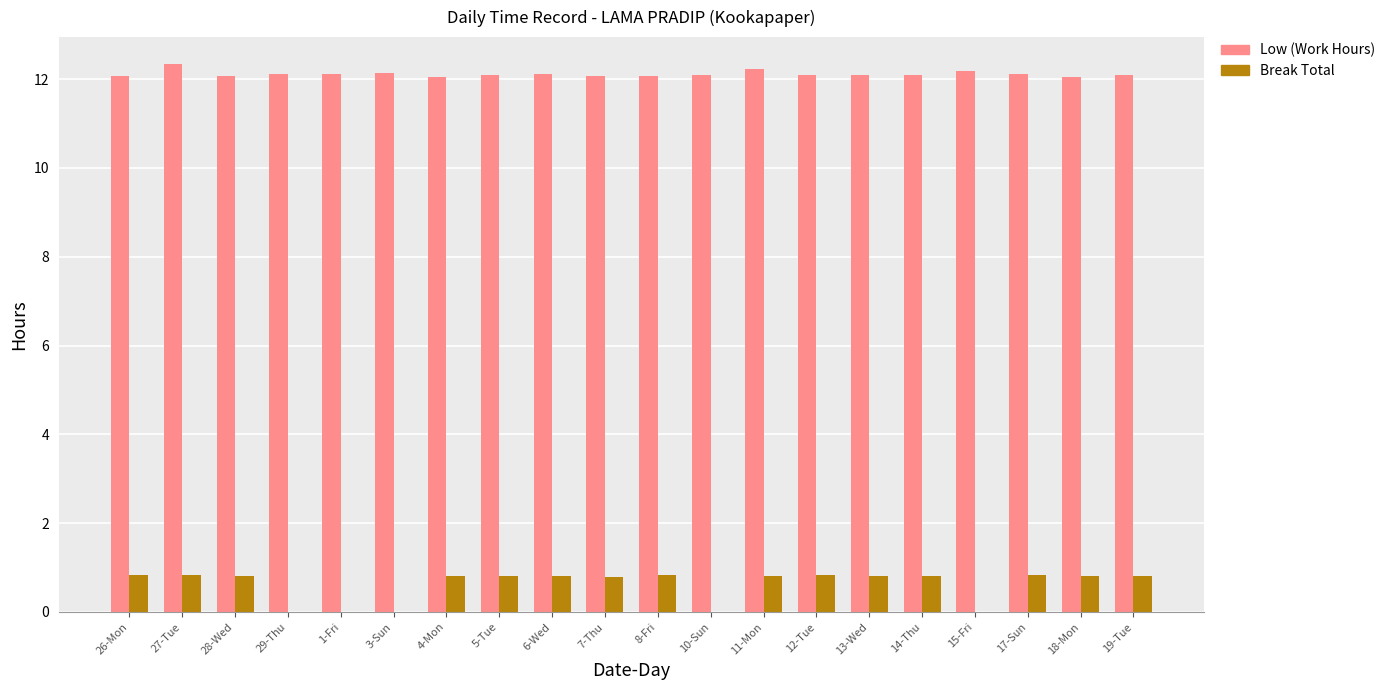

What is the highest value of the Break Total series?

0.8